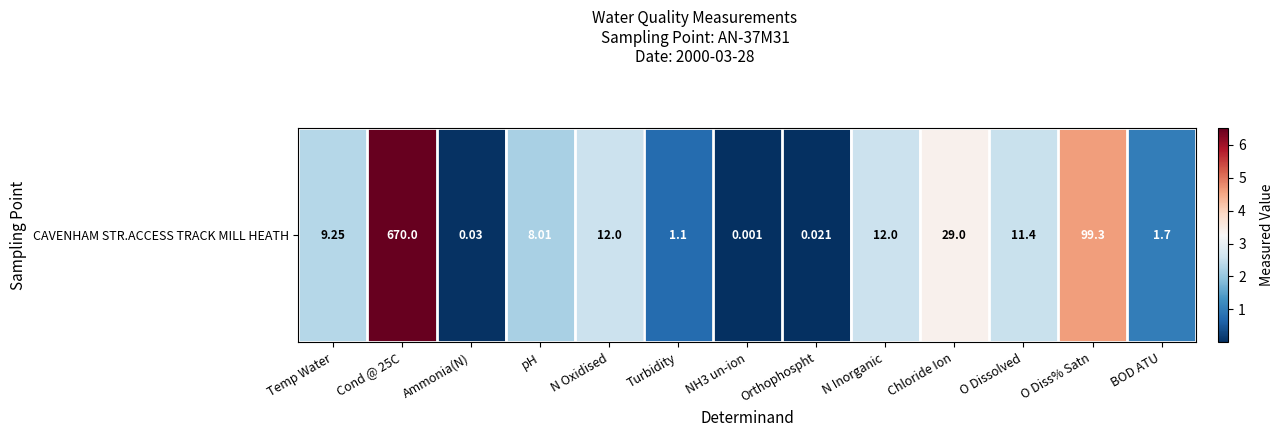

Is it true that the value at Orthophospht is 0.0?

True